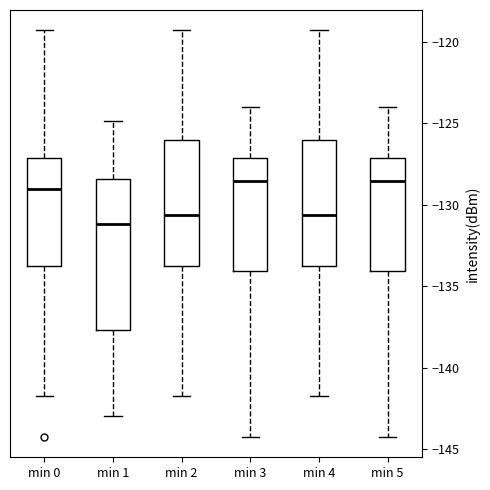

Which box's median line is the lowest?

min 1